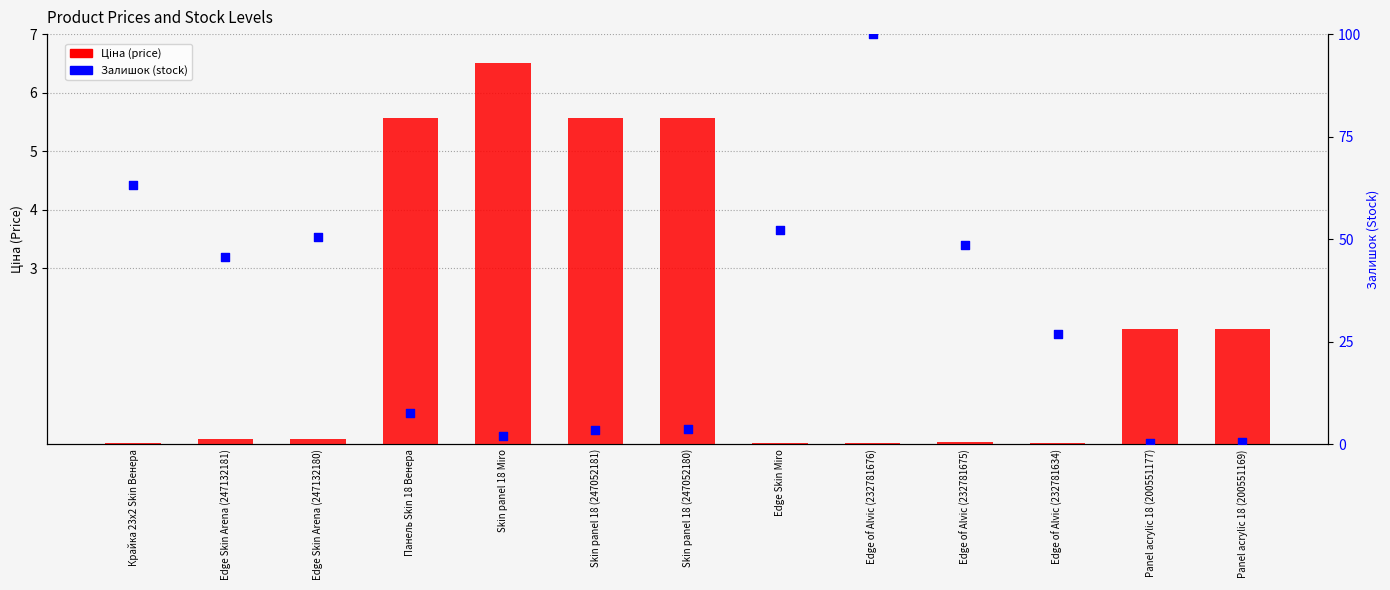

Which series contains the highest Y value?

Залишок (stock)